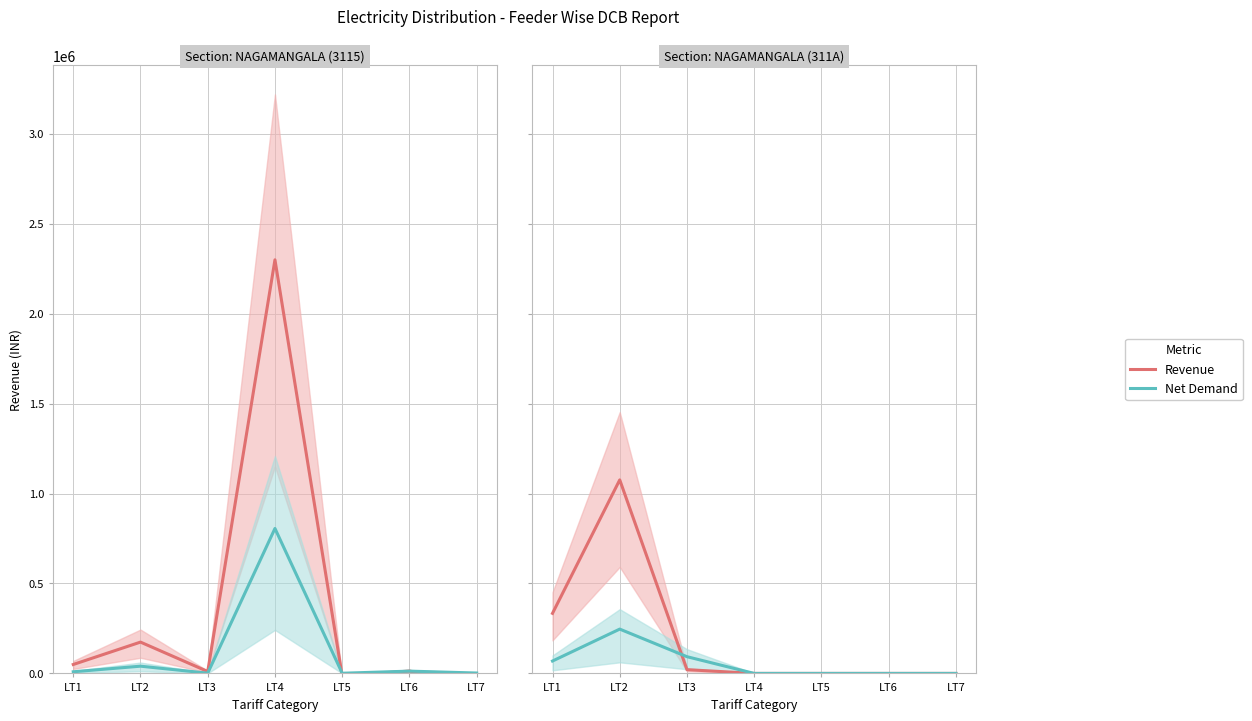

At which category is the sum across all series the highest?

LT2